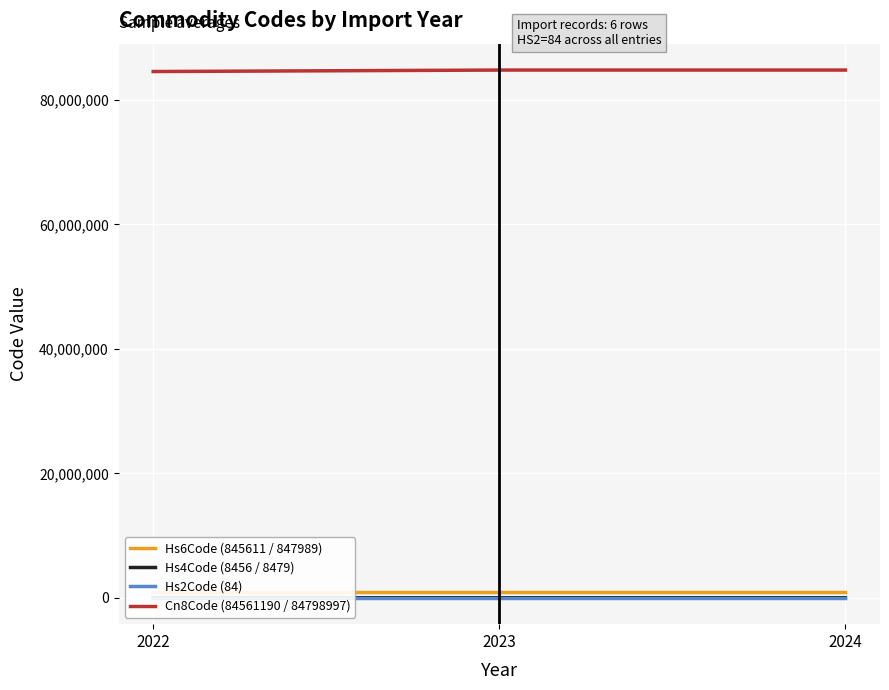

The Hs4Code (8456 / 8479) series shows 8479 at 2024. True or false?

True